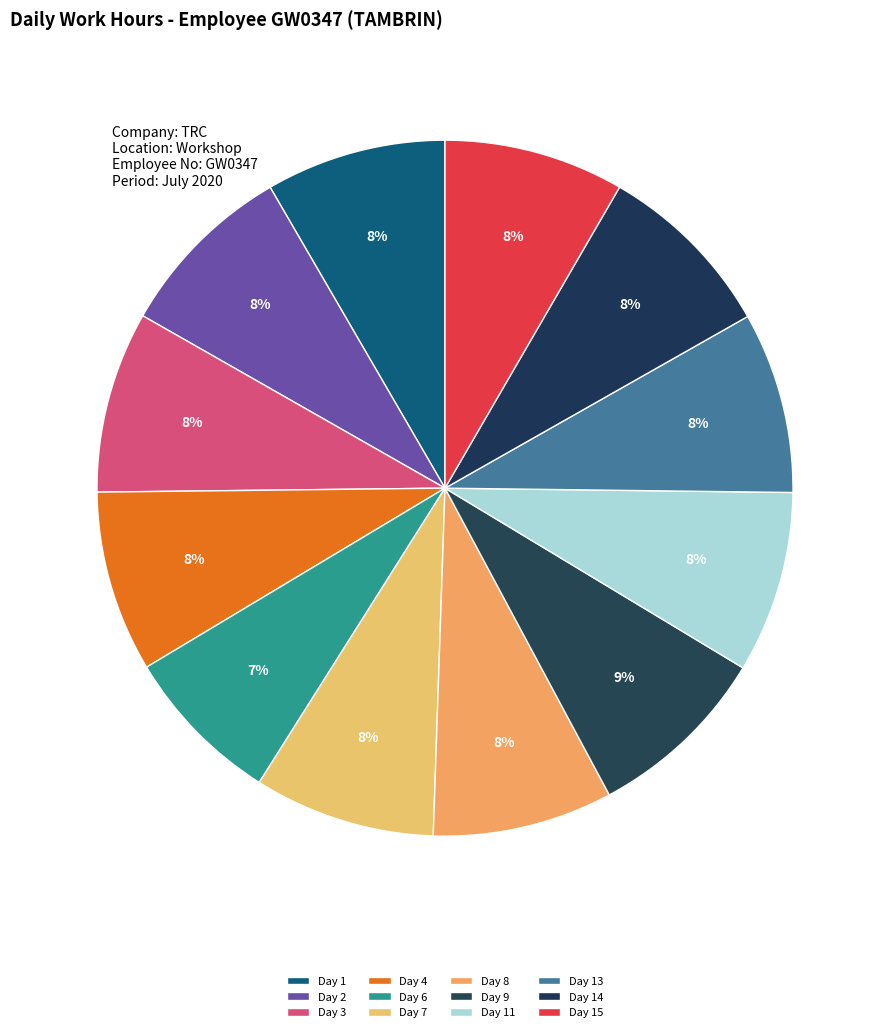

What is the change in value from Day 14 to Day 15?

-0.1